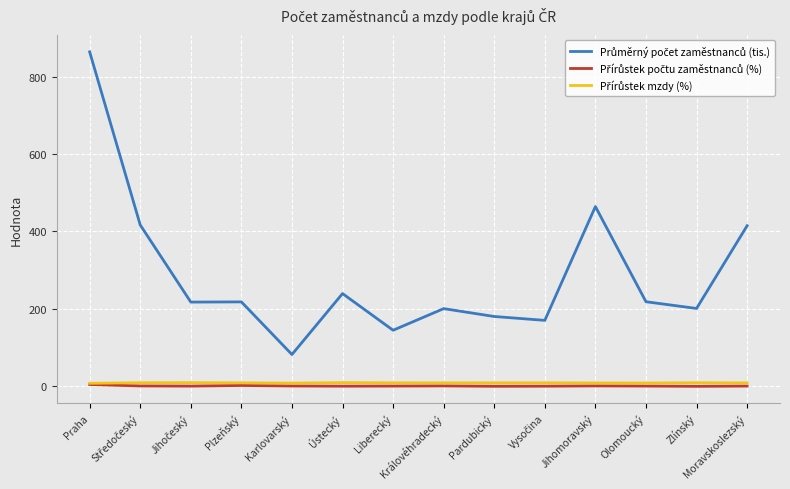

At which category is the sum across all series the highest?

Praha